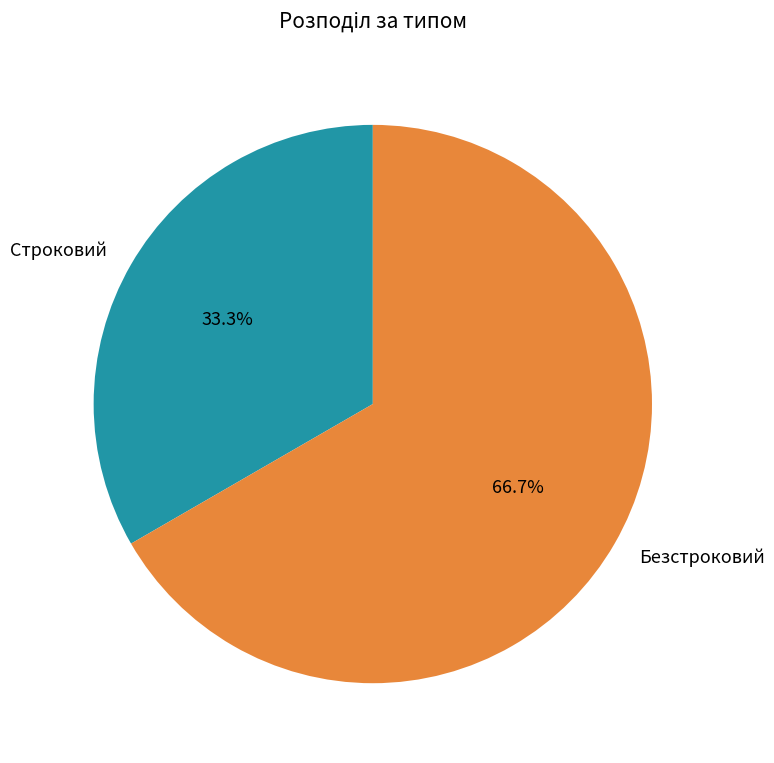

Is it true that Безстроковий is 76% of the pie?

False